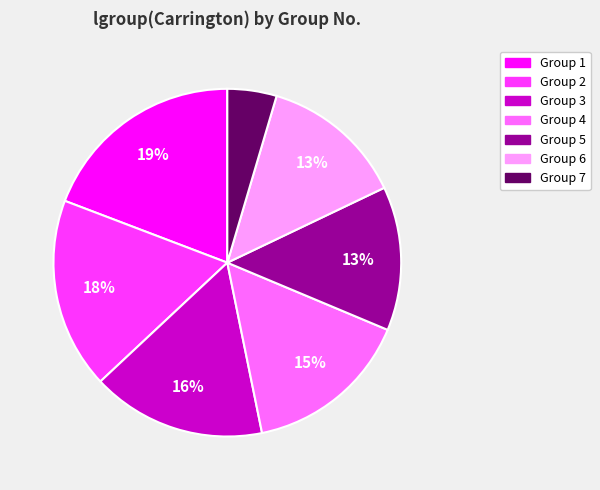

Is there any slice that represents more than half of the pie?

No